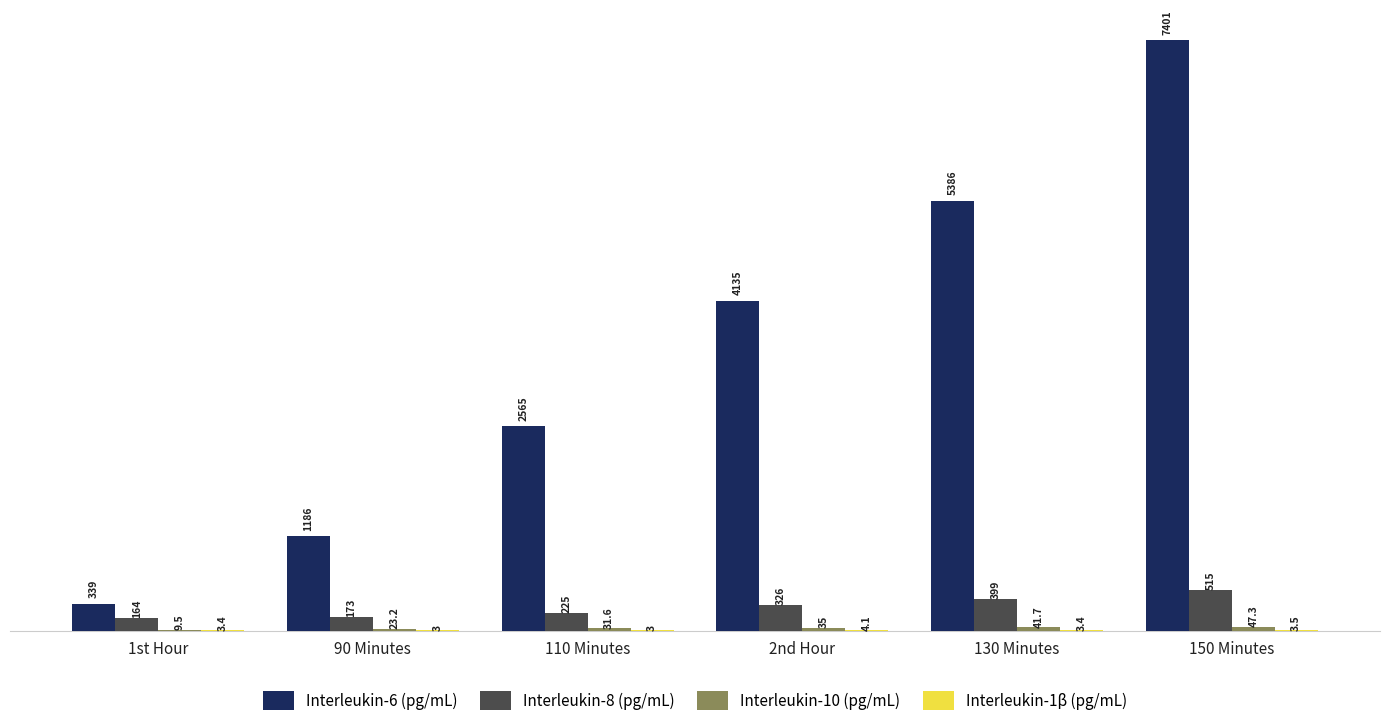

Which series has the largest total across all categories?

Interleukin-6 (pg/mL)